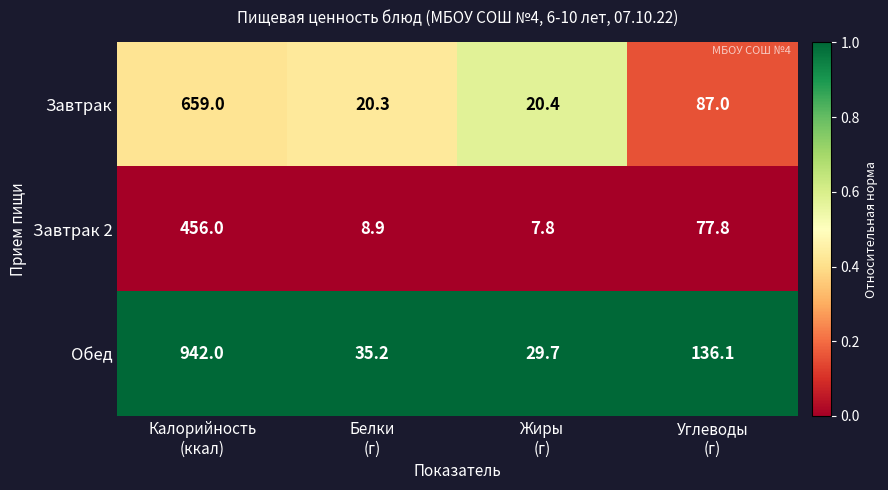

Rank the series by their maximum value, from lowest to highest.

Завтрак 2, Завтрак, Обед